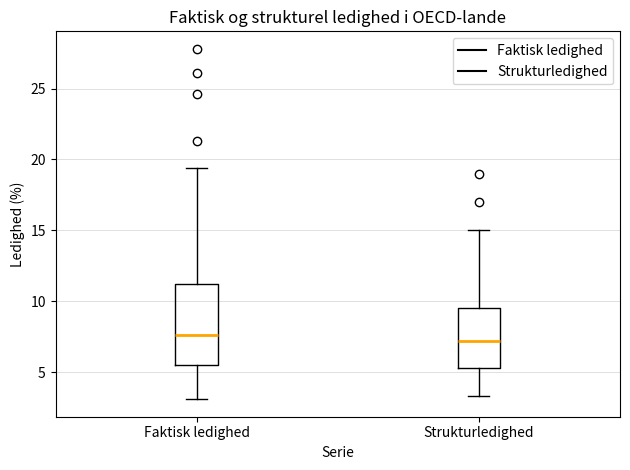

Reading left to right, transcribe this box plot: for each box, give where its median line is, the range the box spans, and where its two whiskers end, as read against the y-axis. The values are not printed on the chart, so give them approximately, as read against the axis.

Faktisk ledighed: median 7.5, box 5.5 to 11.0, whiskers 3.0 to 19.5
Strukturledighed: median 7.0, box 5.5 to 9.5, whiskers 3.5 to 15.0